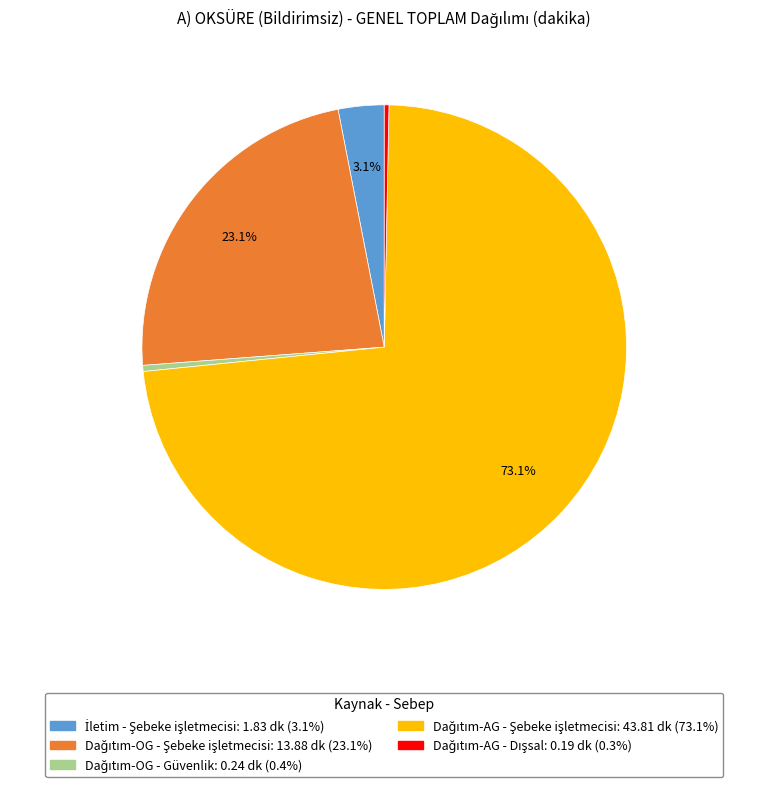

Does any single category account for the majority?

Yes